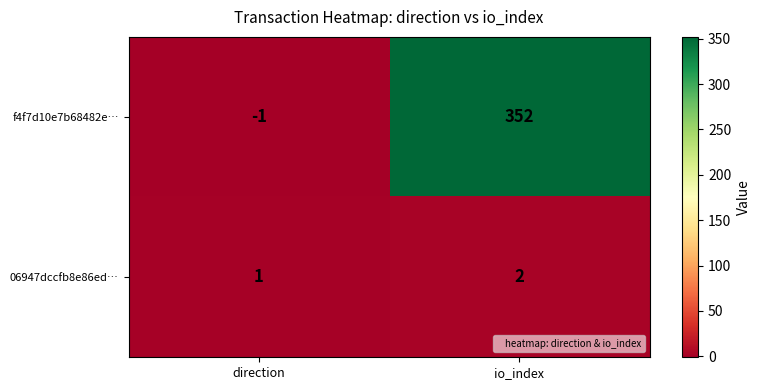

At which label is 06947dccfb8e86ed… closest to 1?

direction